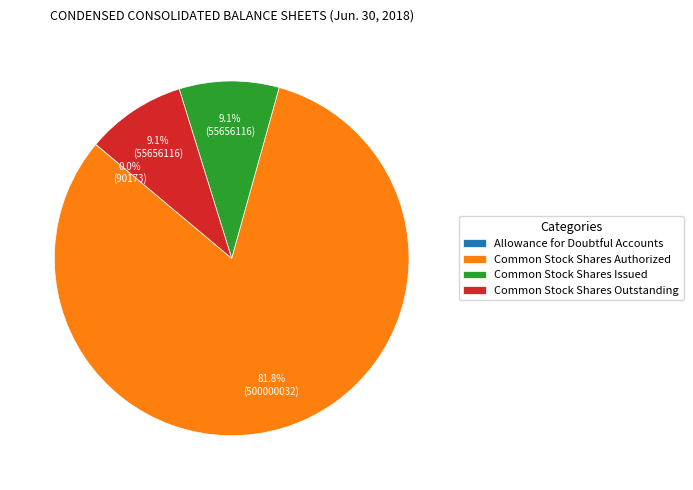

Between Common Stock Shares Authorized and Common Stock Shares Outstanding, which is larger?

Common Stock Shares Authorized